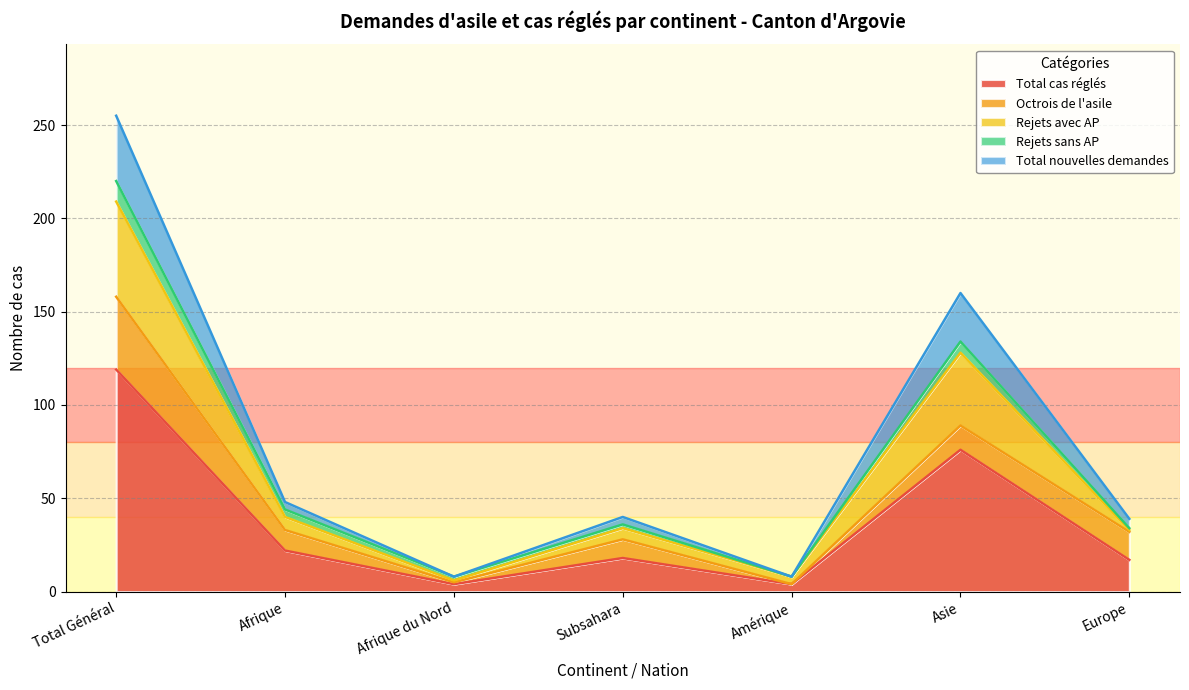

Between Subsahara and Asie, which is larger?

Asie